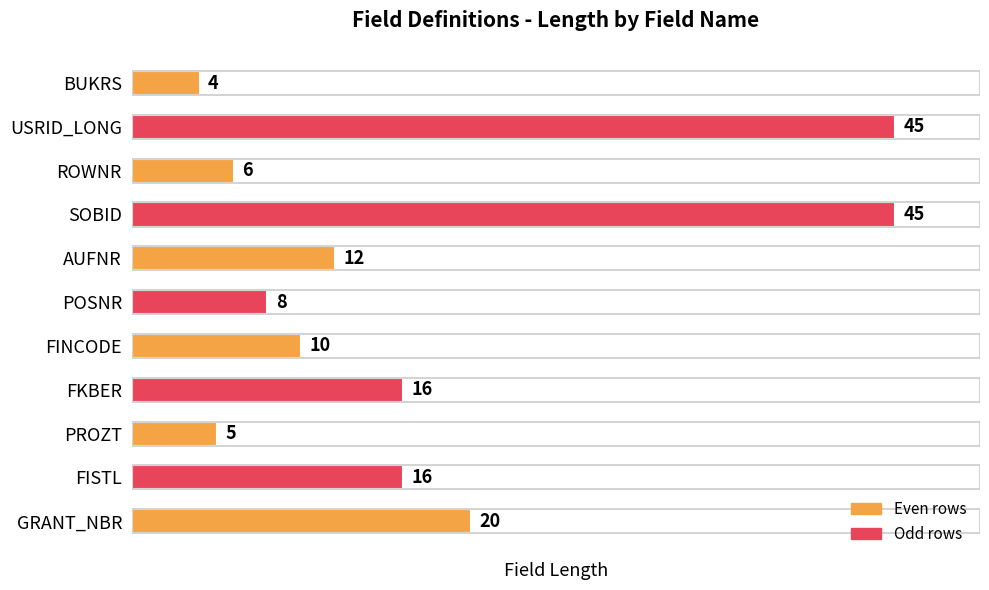

What value does the data have at ROWNR, to the nearest 5?

5